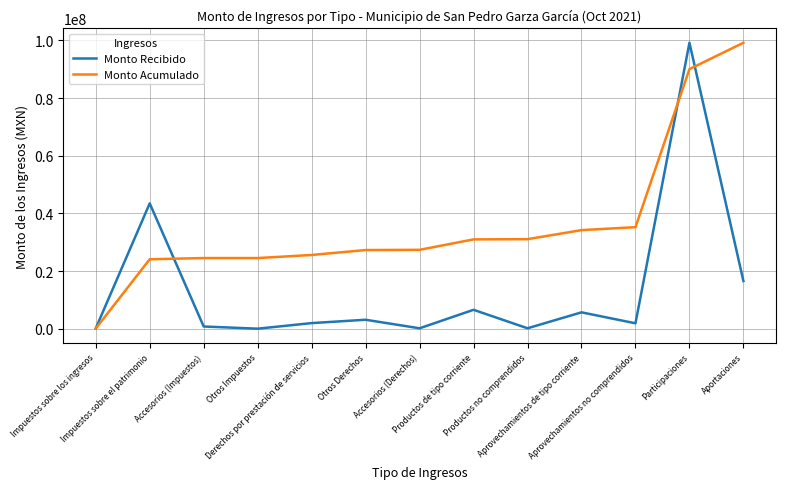

At which category is the sum across all series the highest?

Participaciones